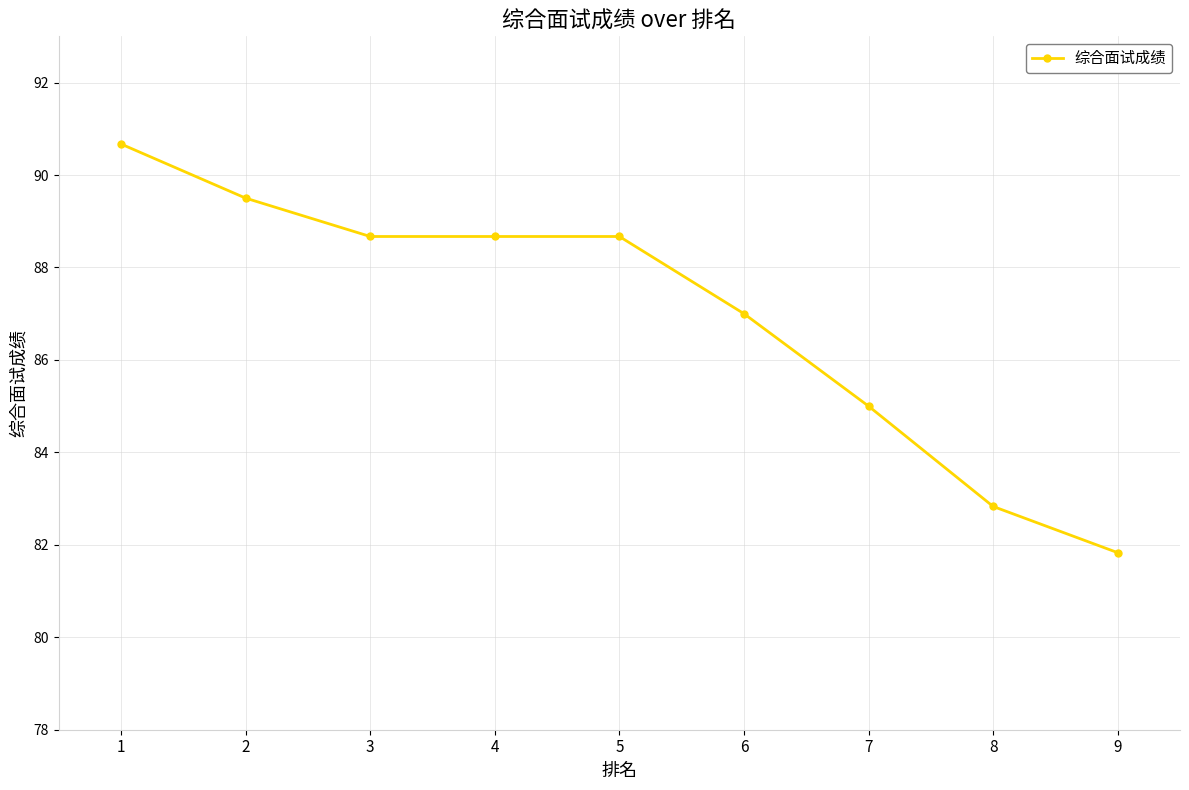

Reading right to left, extract all data points from this chart.

9=81.8	8=82.8	7=85.0	6=87.0	5=88.7	4=88.7	3=88.7	2=89.5	1=90.7